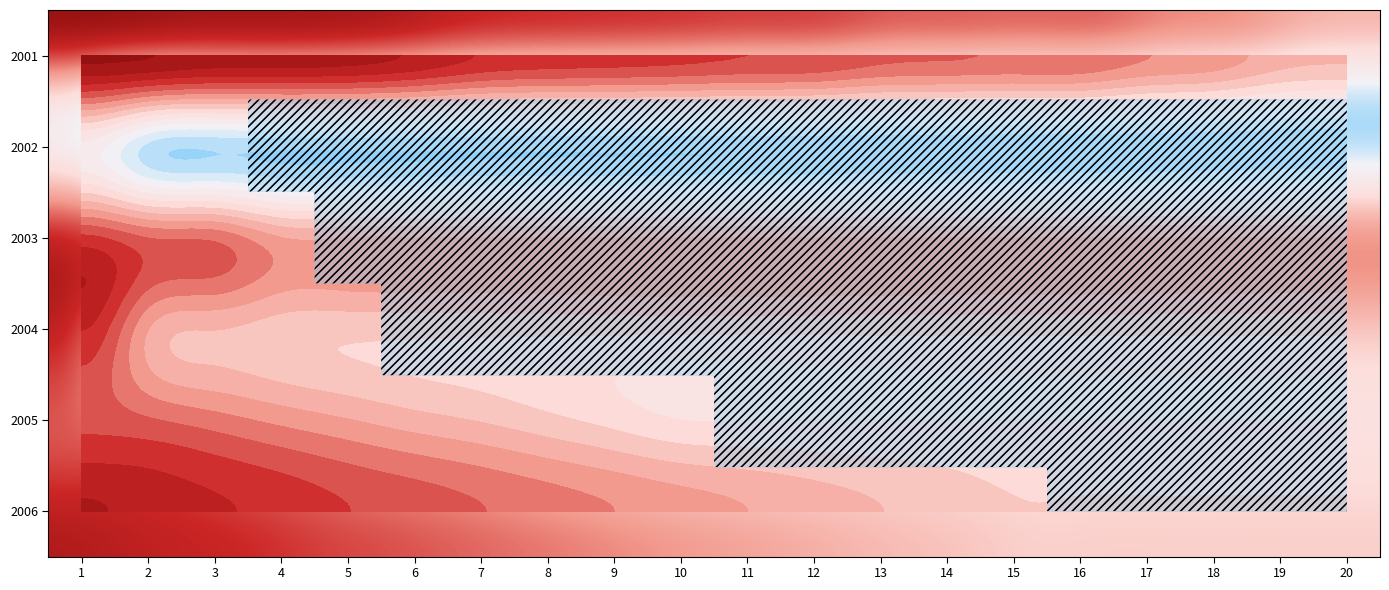

True or false: 2005 has a value of 50.5 at 17.

False